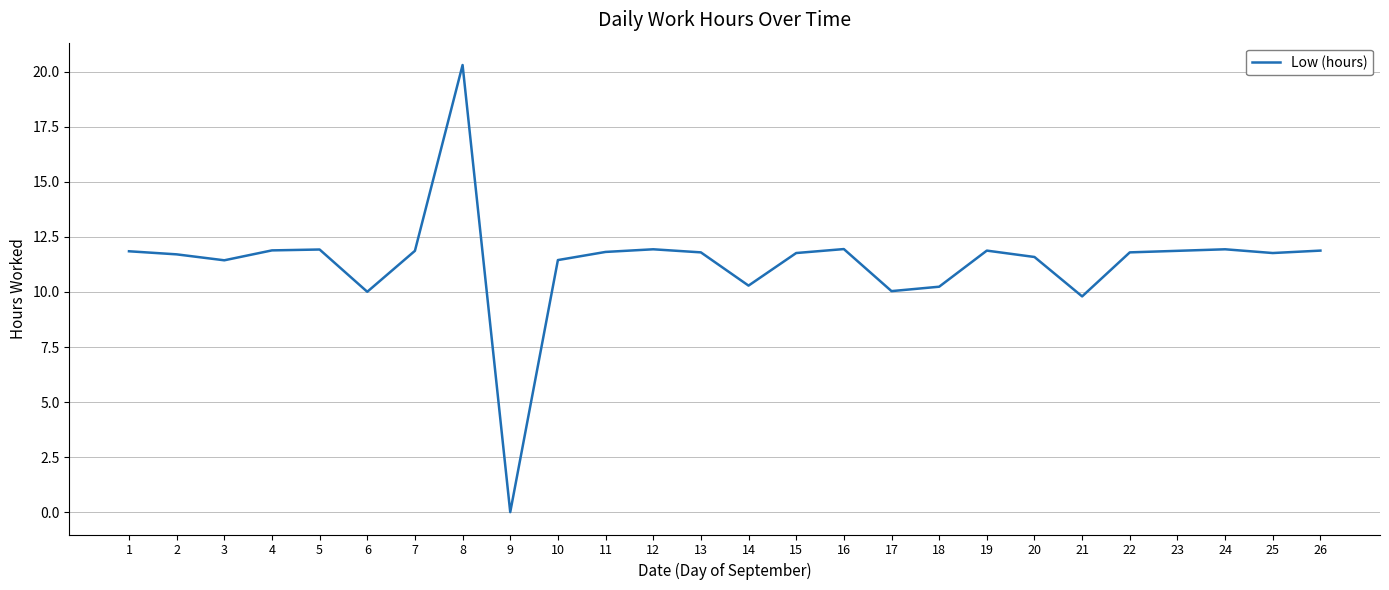

Approximately how many times larger is the value at 3 compared to 13?

1.0